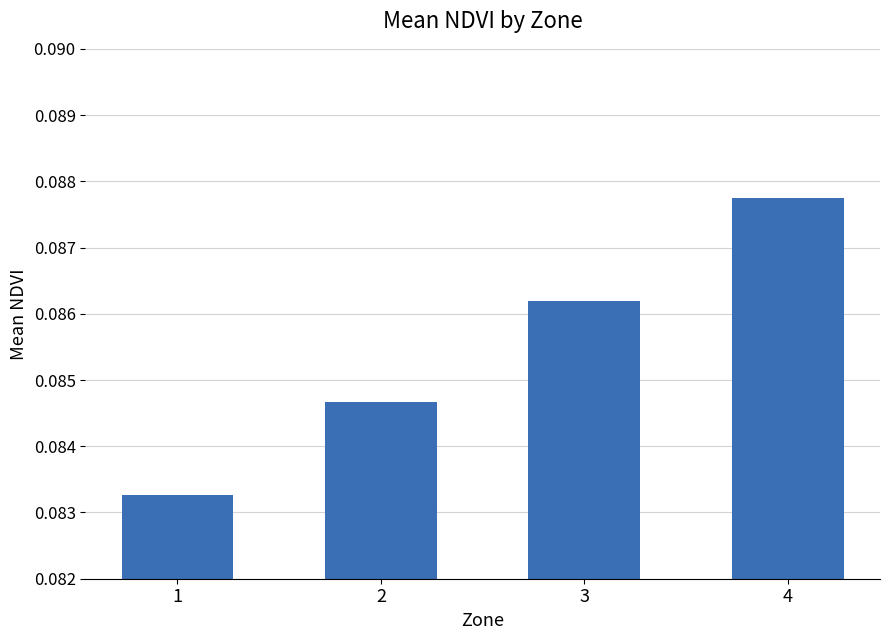

Are the bars horizontal?

No